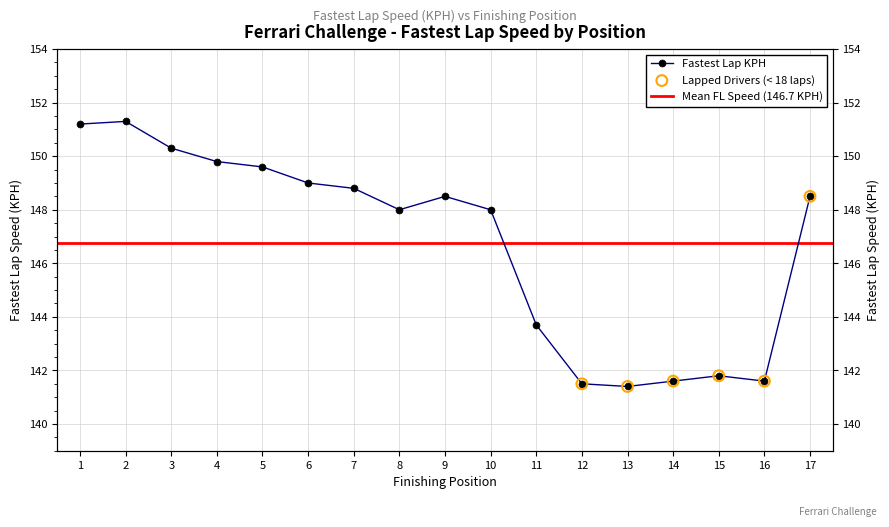

What is the ratio of the value at 10 to the value at 1?

1.0